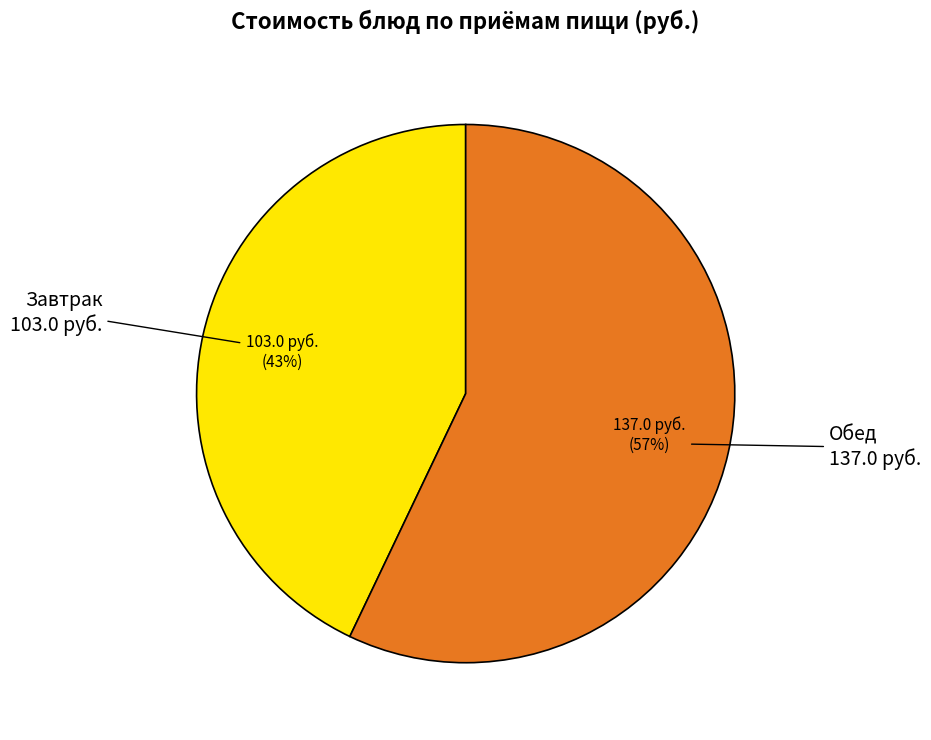

Is it true that Завтрак is 43% of the pie?

True